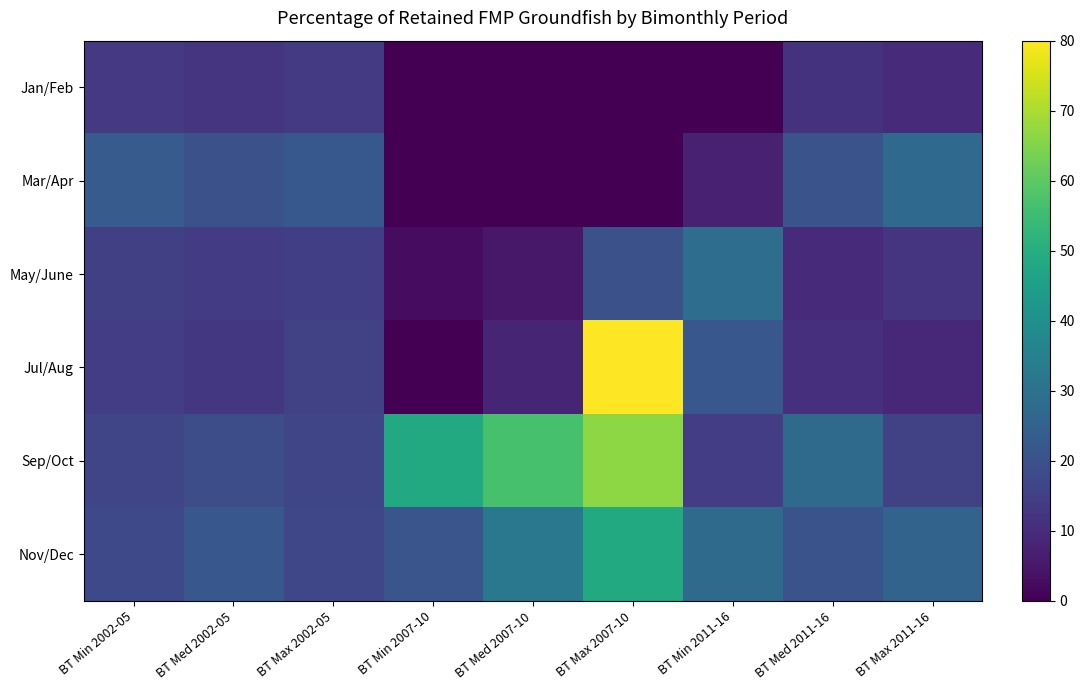

Reading left to right, what are all the values shown in this chart?

Jan/Feb: BT Min 2002-05=13.4	BT Med 2002-05=12.2	BT Max 2002-05=13.7	BT Min 2007-10=0.0	BT Med 2007-10=0.0	BT Max 2007-10=0.0	BT Min 2011-16=0.0	BT Med 2011-16=11.7	BT Max 2011-16=9.7
Mar/Apr: BT Min 2002-05=22.9	BT Med 2002-05=19.9	BT Max 2002-05=21.9	BT Min 2007-10=0.0	BT Med 2007-10=0.0	BT Max 2007-10=0.0	BT Min 2011-16=7.5	BT Med 2011-16=20.3	BT Max 2011-16=27.4
May/June: BT Min 2002-05=15.1	BT Med 2002-05=14.3	BT Max 2002-05=14.8	BT Min 2007-10=2.6	BT Med 2007-10=5.2	BT Max 2007-10=20.0	BT Min 2011-16=28.6	BT Med 2011-16=9.4	BT Max 2011-16=12.1
Jul/Aug: BT Min 2002-05=14.5	BT Med 2002-05=13.1	BT Max 2002-05=15.8	BT Min 2007-10=0.0	BT Med 2007-10=8.2	BT Max 2007-10=80.0	BT Min 2011-16=21.7	BT Med 2011-16=10.6	BT Max 2011-16=9.3
Sep/Oct: BT Min 2002-05=16.6	BT Med 2002-05=18.9	BT Max 2002-05=16.6	BT Min 2007-10=48.6	BT Med 2007-10=56.8	BT Max 2007-10=66.3	BT Min 2011-16=14.7	BT Med 2011-16=27.6	BT Max 2011-16=15.9
Nov/Dec: BT Min 2002-05=17.5	BT Med 2002-05=21.6	BT Max 2002-05=17.1	BT Min 2007-10=21.0	BT Med 2007-10=32.2	BT Max 2007-10=48.8	BT Min 2011-16=27.6	BT Med 2011-16=20.4	BT Max 2011-16=25.6